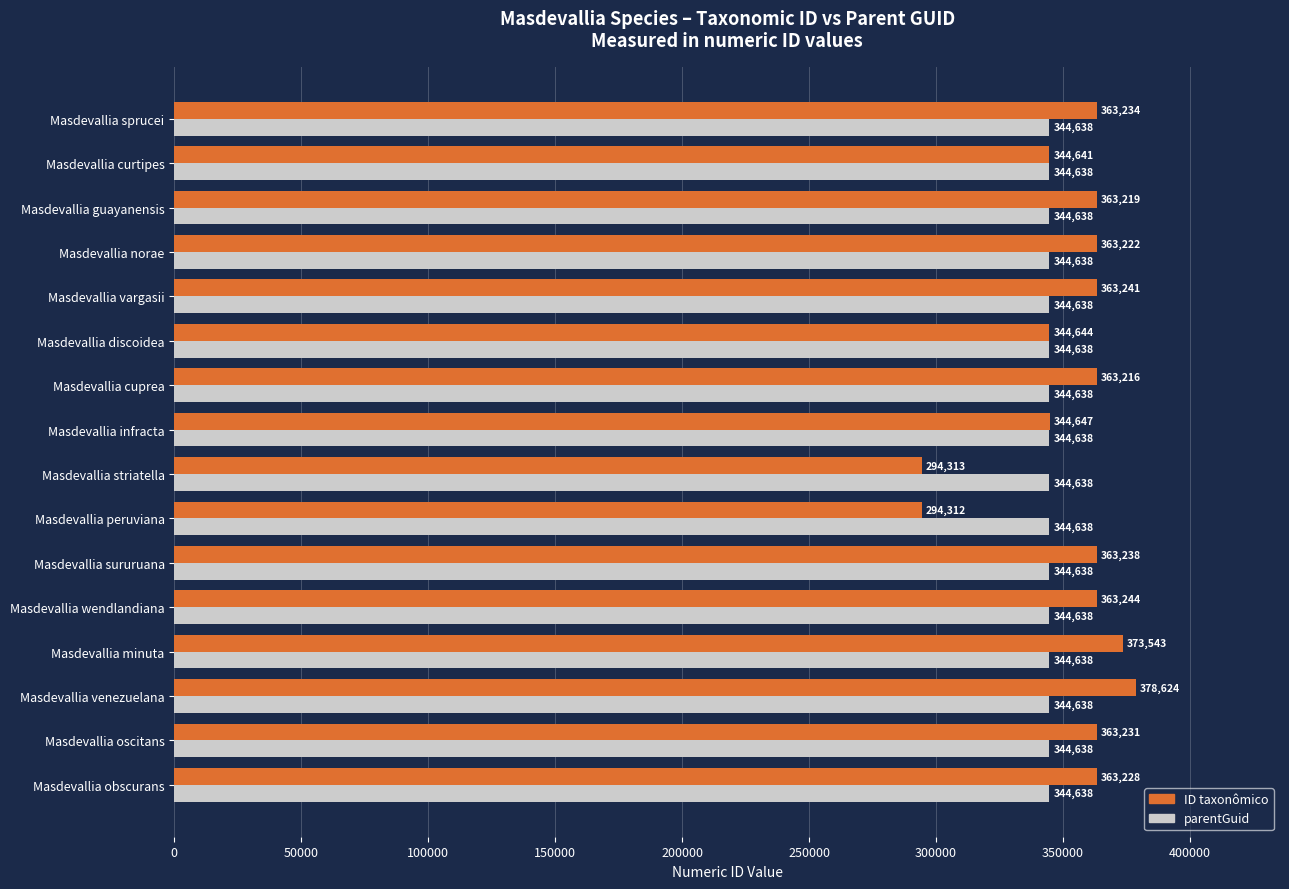

Which series has the widest spread of values?

ID taxonômico